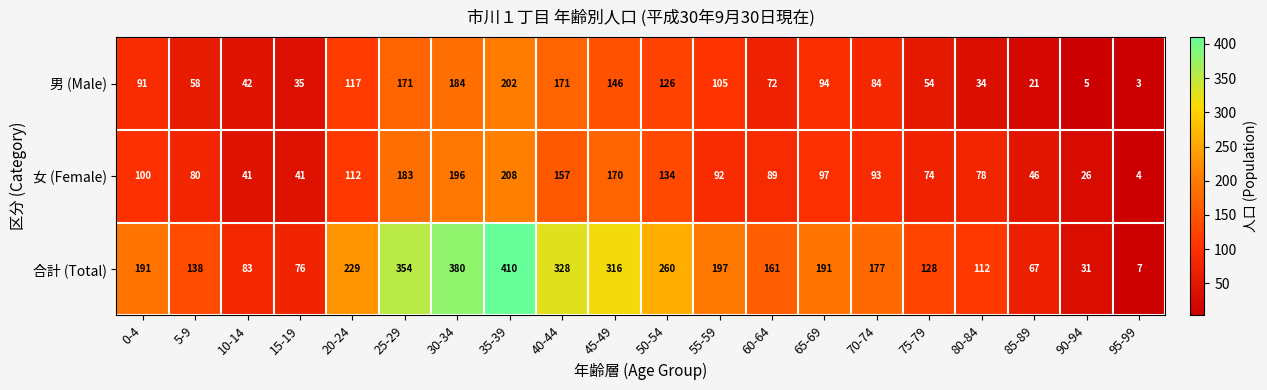

Where is 男 (Male) nearest to the value 102?

55-59